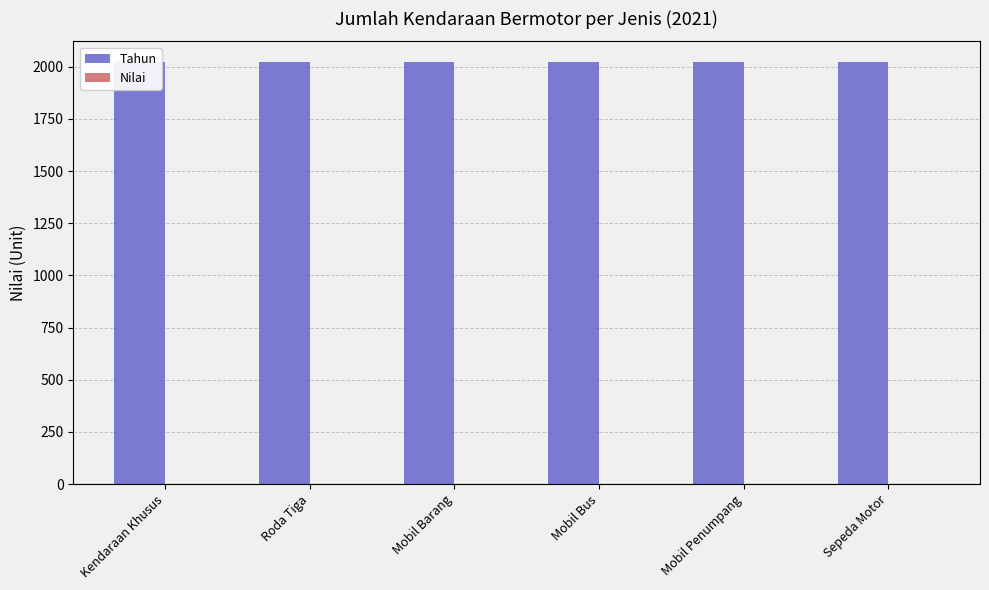

Reading right to left, what are all the values shown in this chart?

Tahun: 2021	2021	2021	2021	2021	2021
Nilai: 0	0	0	0	0	0